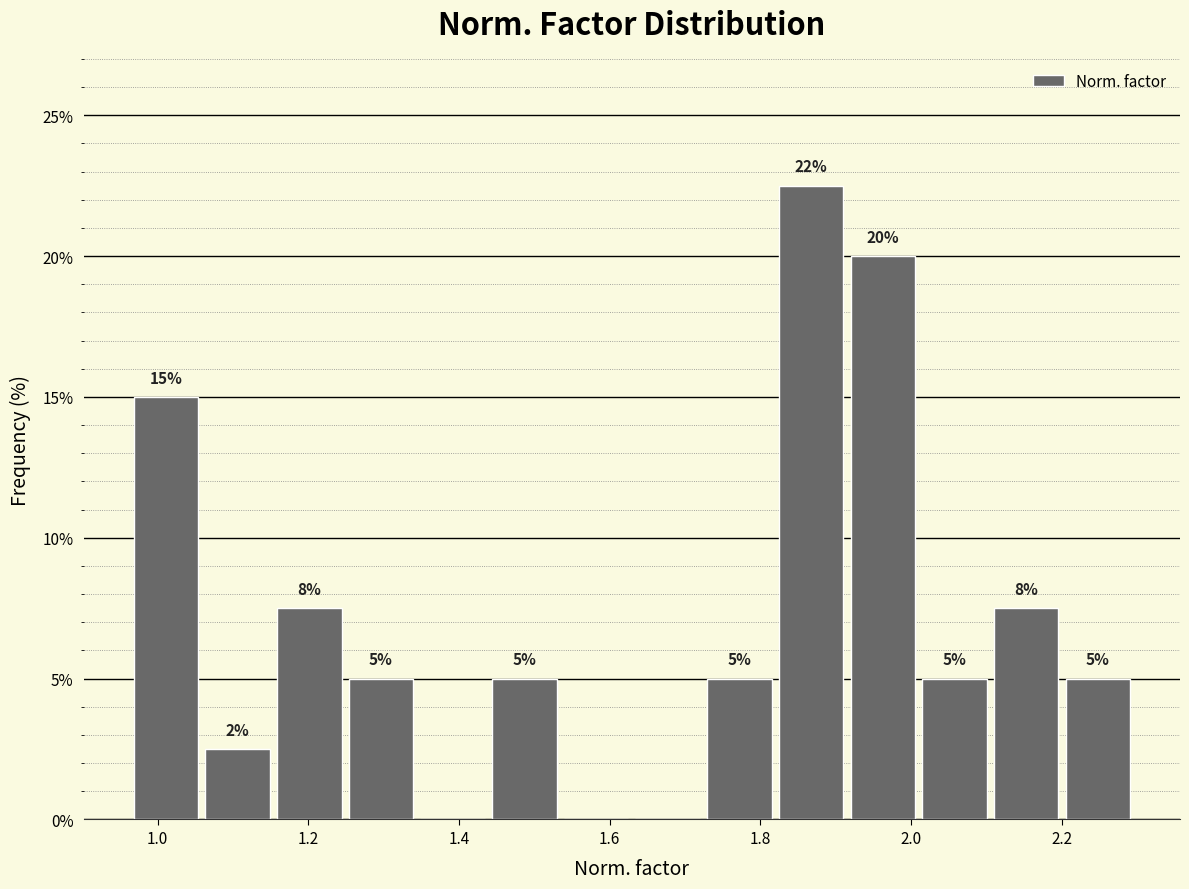

Over which range of the x-axis is the bar tallest?

1.82 to 1.92